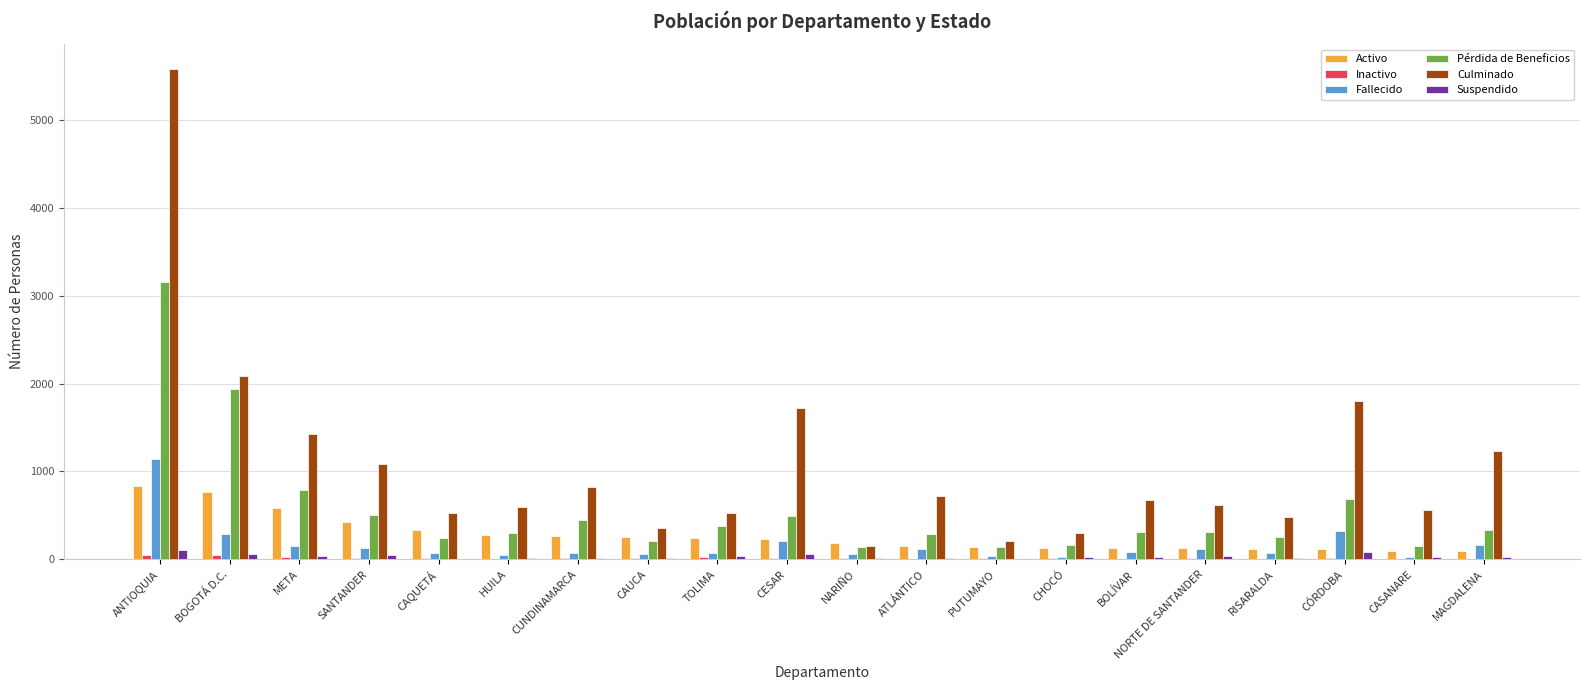

Where is Pérdida de Beneficios nearest to the value 1644?

BOGOTÁ D.C.